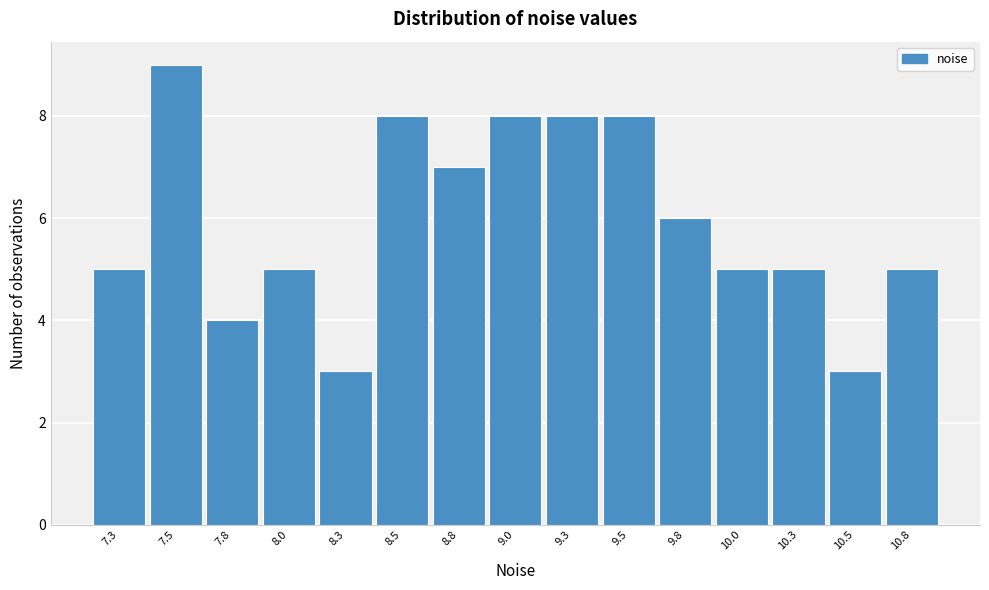

Over which range of the x-axis is the bar tallest?

7.40 to 7.65